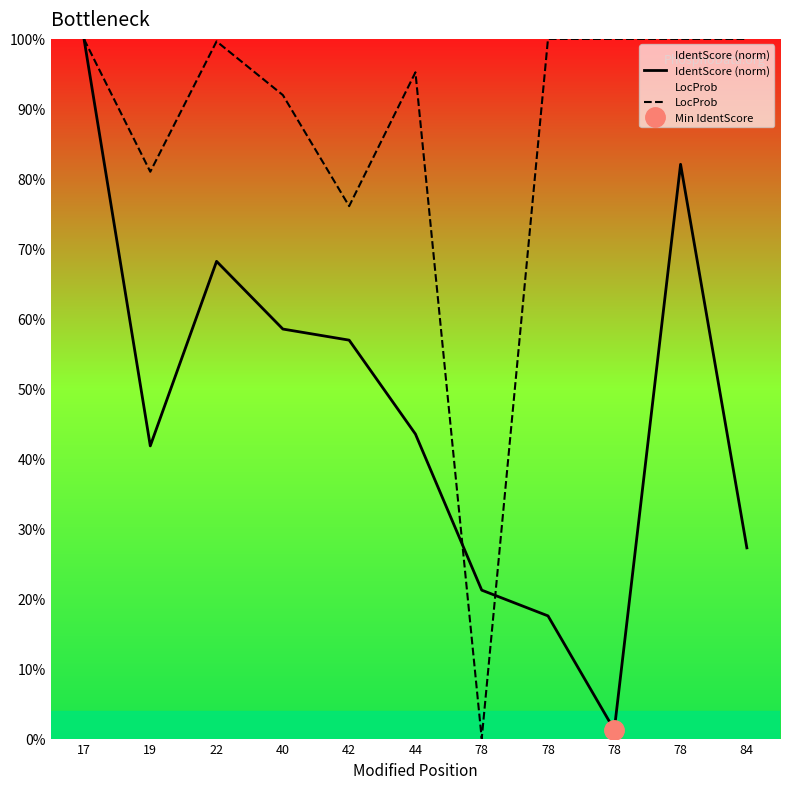

True or false: LocProb and IdentScore (norm) cross at least once.

True